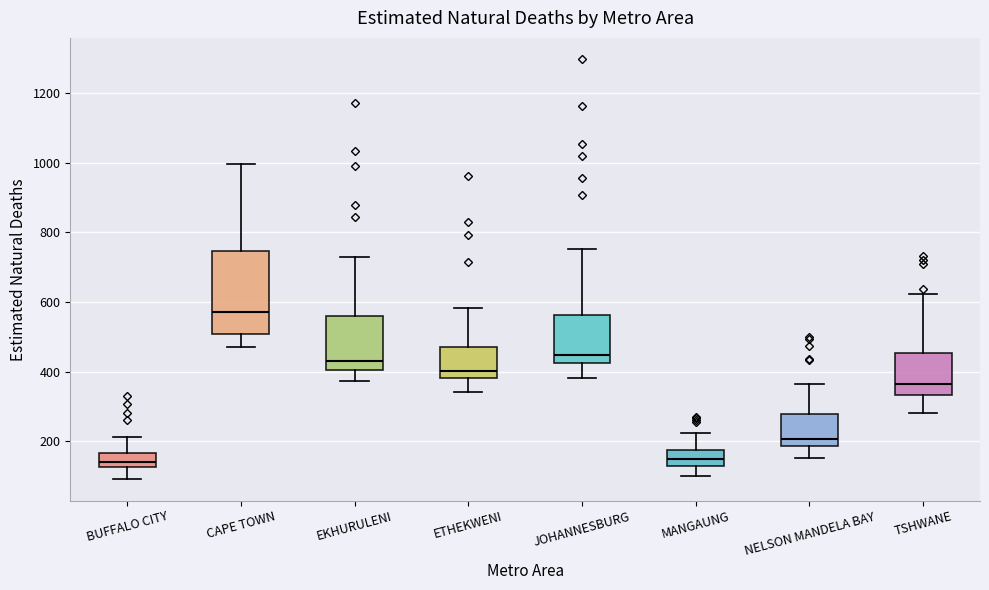

Where does the lower whisker of the box for MANGAUNG end on the y-axis? The values are not printed on the chart, so give them approximately, as read against the axis.

100